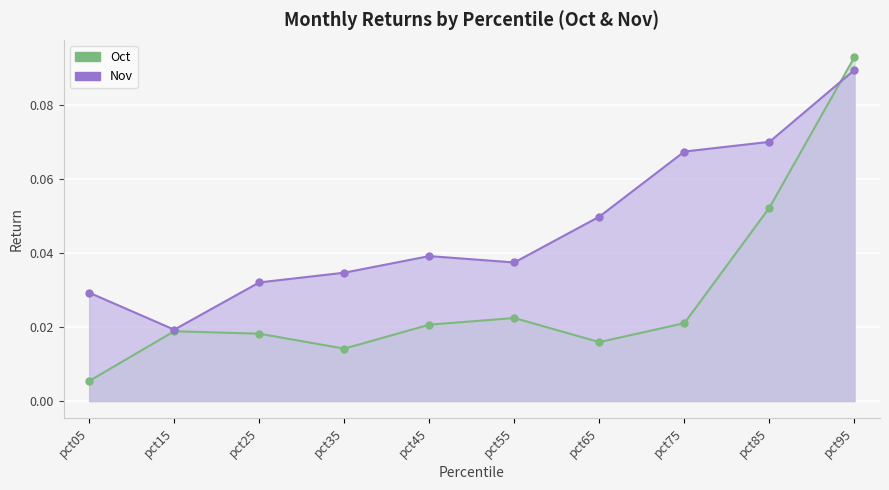

Reading left to right, transcribe all the data shown in this chart.

Oct: 0.0	0.0	0.0	0.0	0.0	0.0	0.0	0.0	0.1	0.1
Nov: 0.0	0.0	0.0	0.0	0.0	0.0	0.0	0.1	0.1	0.1